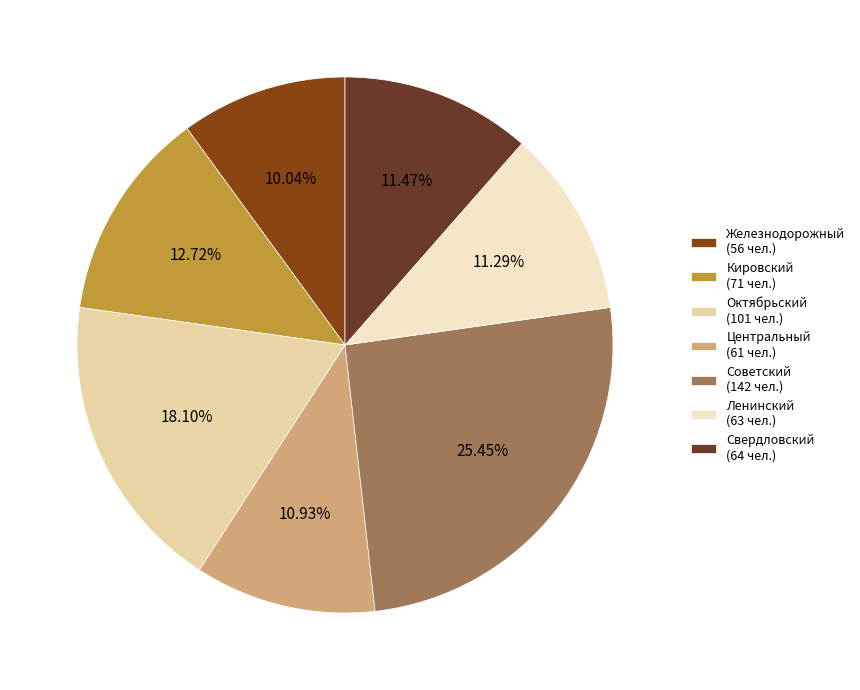

Is there a majority slice in this chart?

No